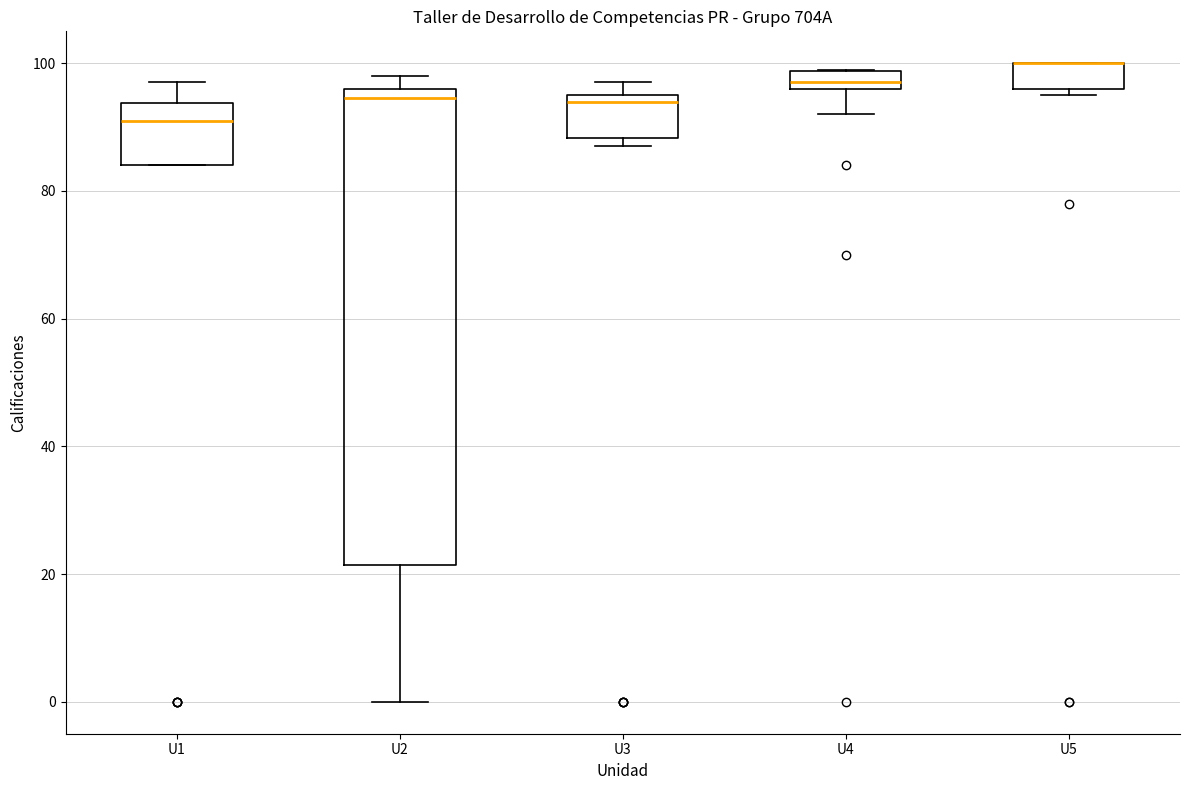

Which box is the tallest, from its lower edge to its upper edge?

U2